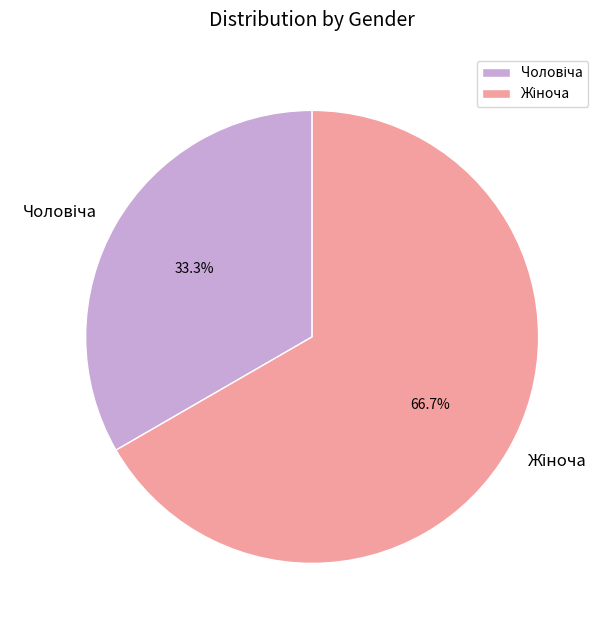

Count the number of slices in the pie.

2